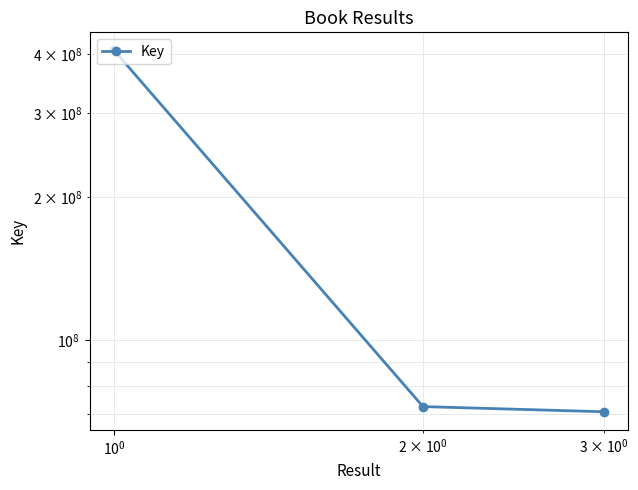

Reading right to left, what are all the values shown in this chart?

70677392	72468009	406772005